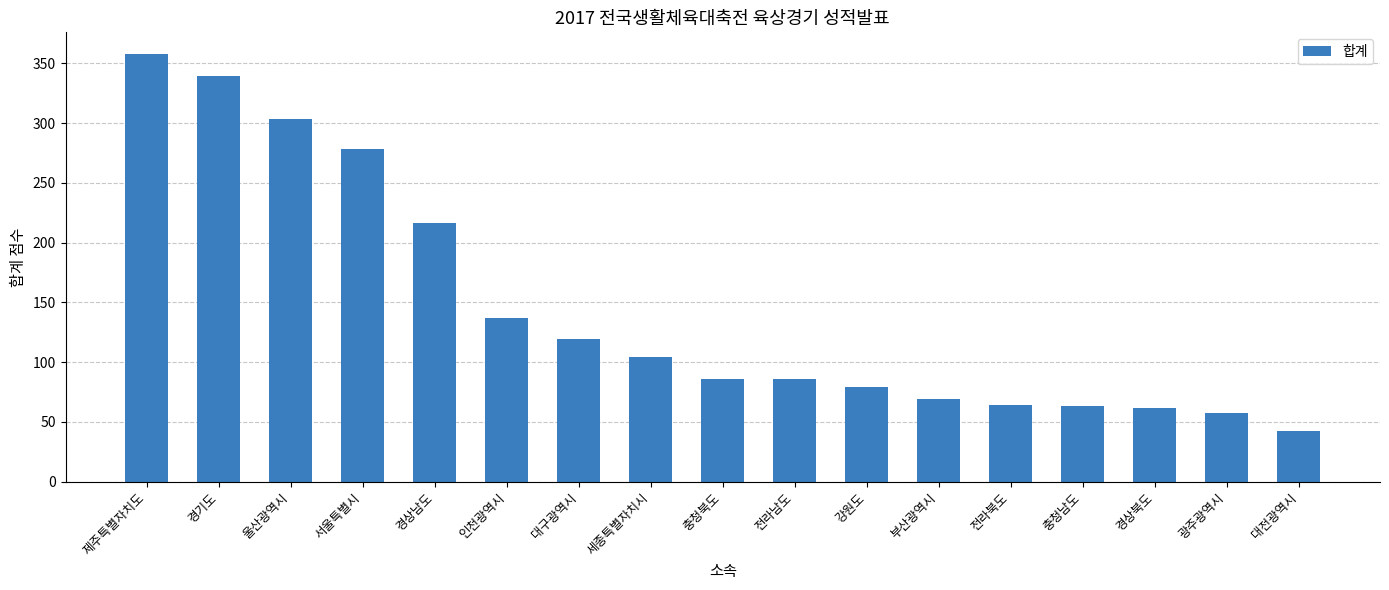

What position from the left is 광주광역시?

16